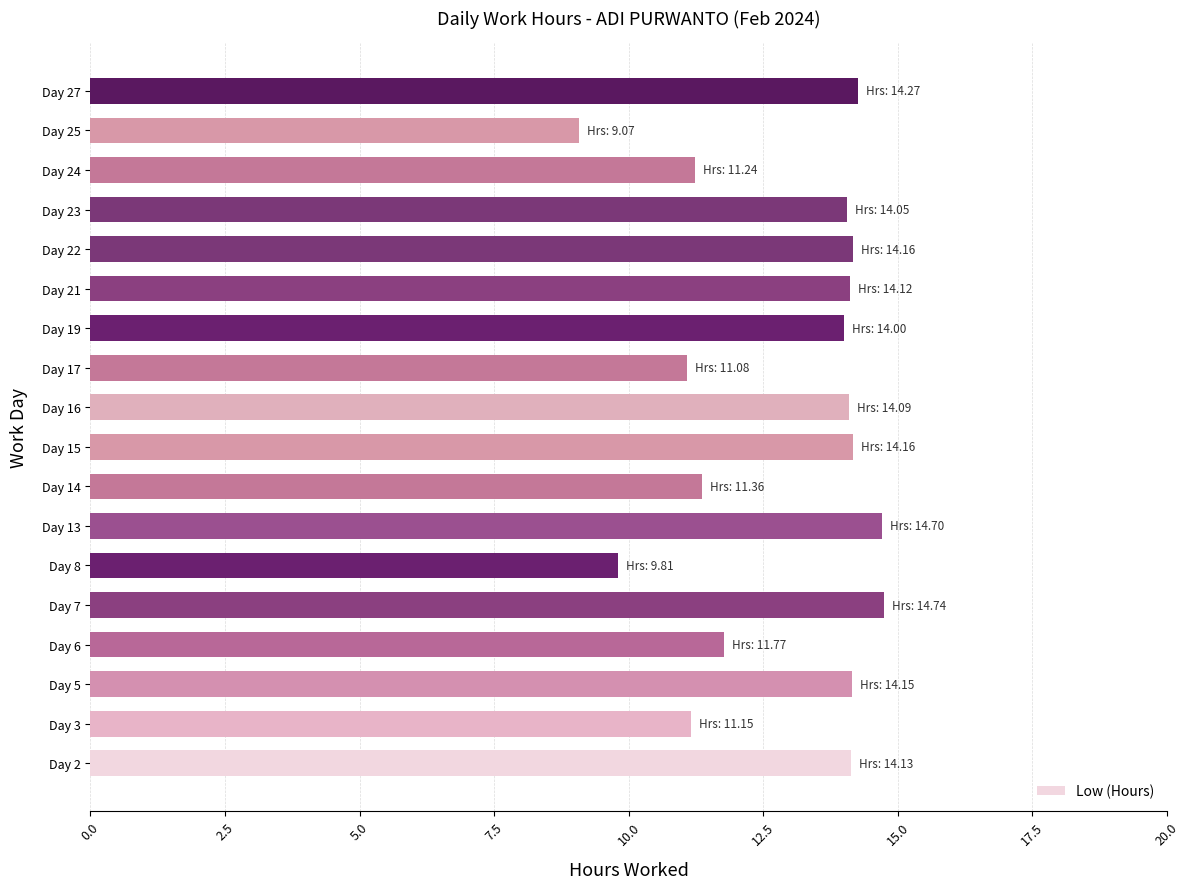

What is the change in value from Day 7 to Day 15?

-0.6